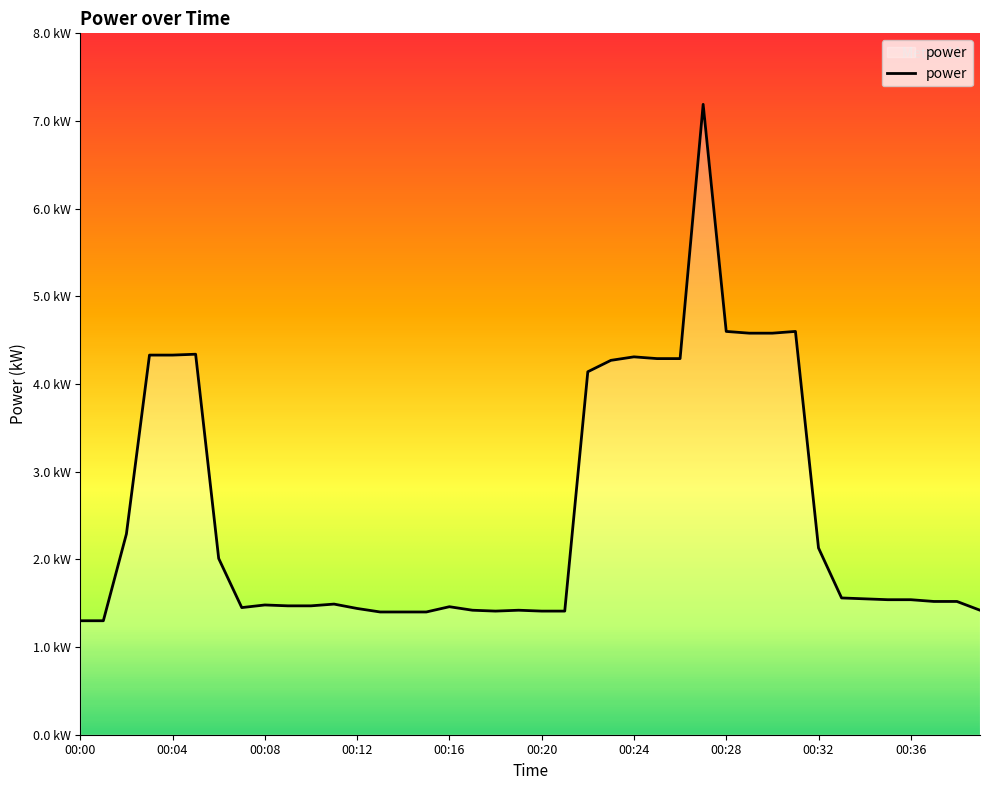

What is the smallest value displayed?

1.3